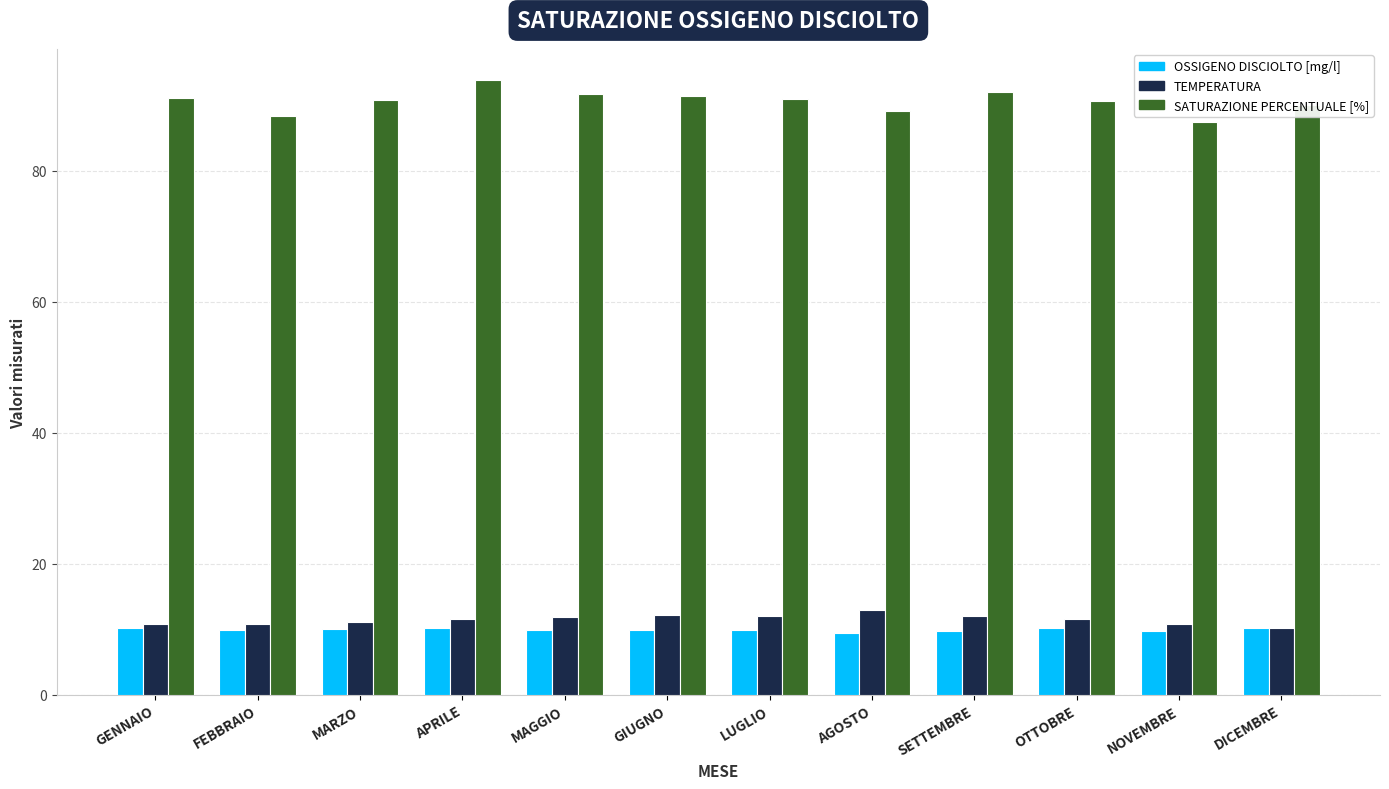

What is the average value of the TEMPERATURA series?

11.5